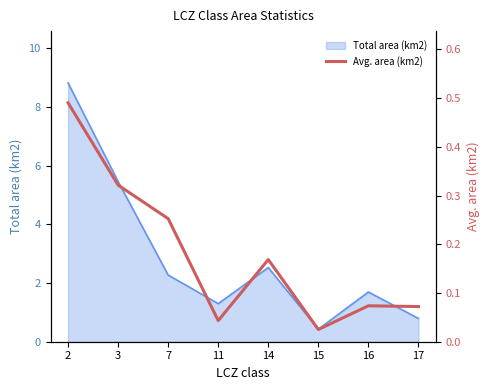

List the labels in order of value, smallest first.

15, 11, 17, 16, 14, 7, 3, 2